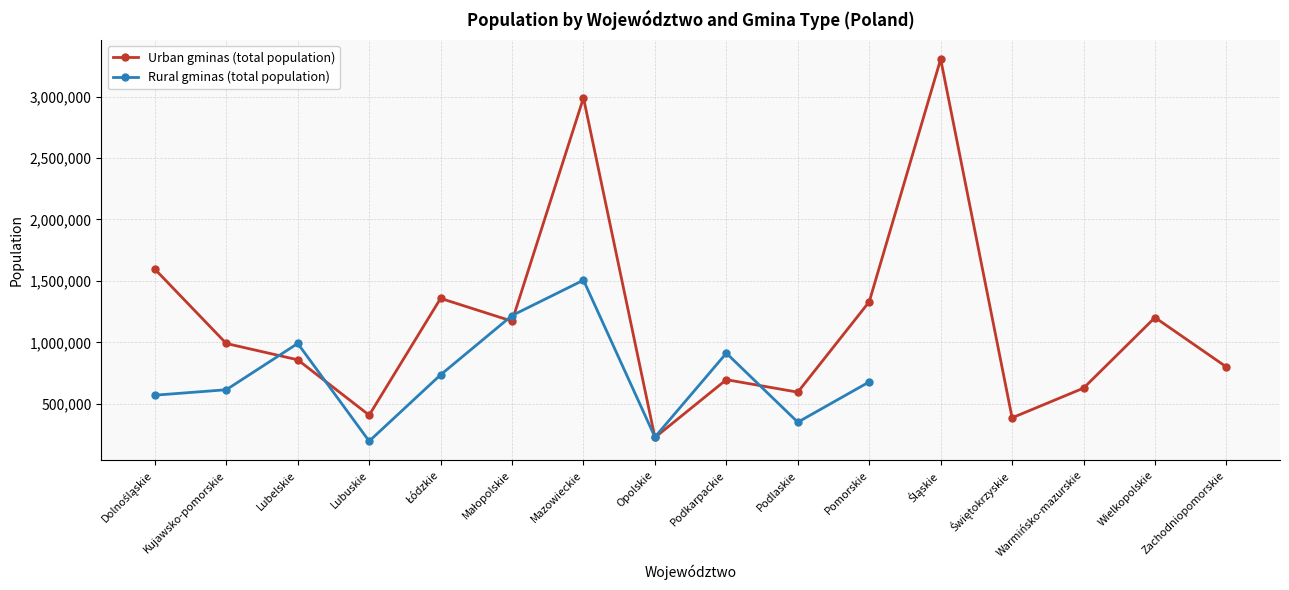

Reading right to left, list all the values displayed in this chart.

Zachodniopomorskie=799780	Wielkopolskie=1202015	Warmińsko-mazurskie=627628	Świętokrzyskie=385985	Śląskie=3304799	Pomorskie=1330260	Podlaskie=594565	Podkarpackie=696169	Opolskie=225911	Mazowieckie=2989934	Małopolskie=1172245	Łódzkie=1357713	Lubuskie=407525	Lubelskie=857954	Kujawsko-pomorskie=990709	Dolnośląskie=1595628